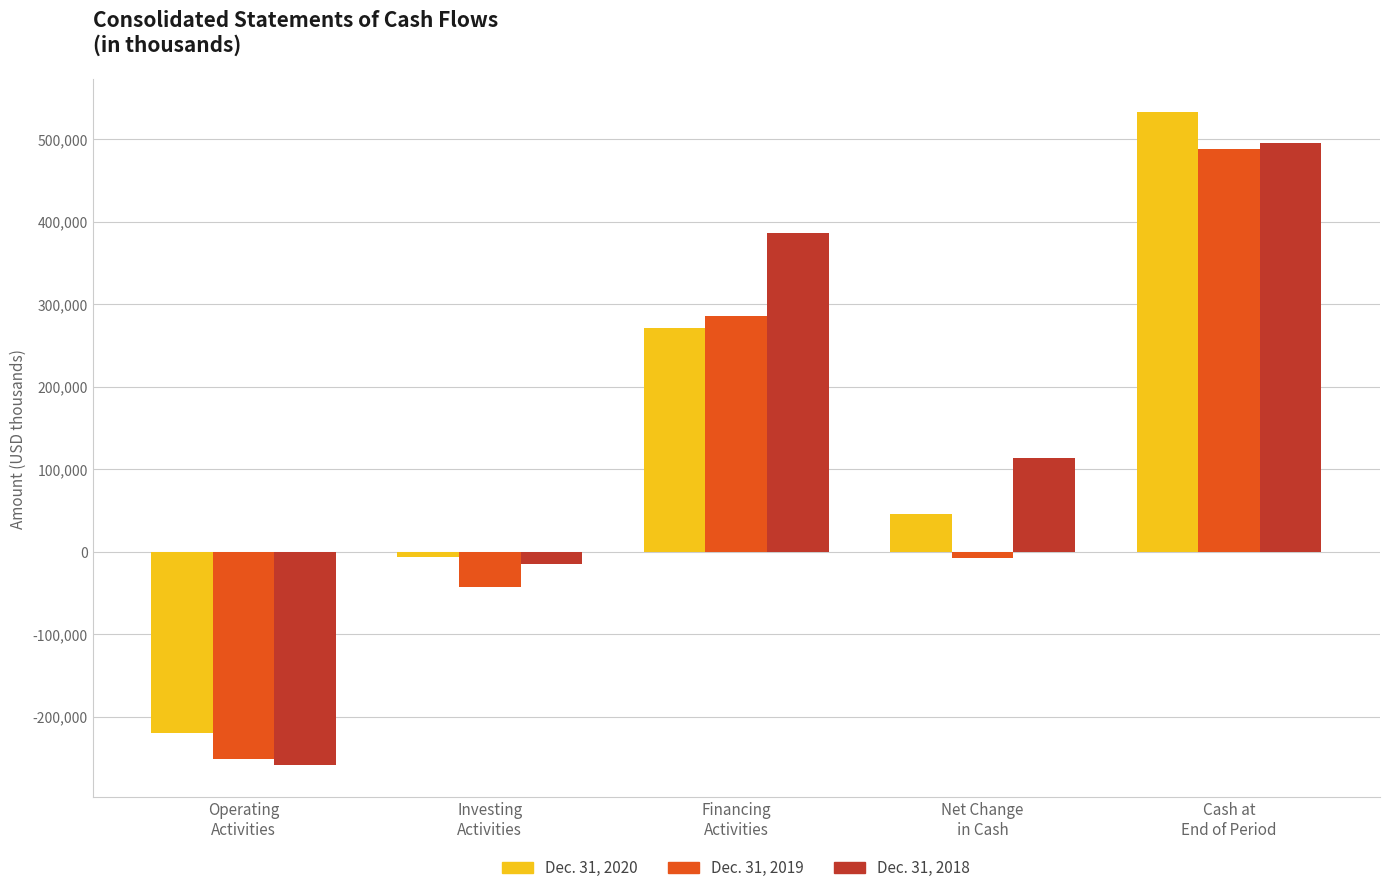

At which label does Dec. 31, 2018 reach its peak?

Cash at
End of Period